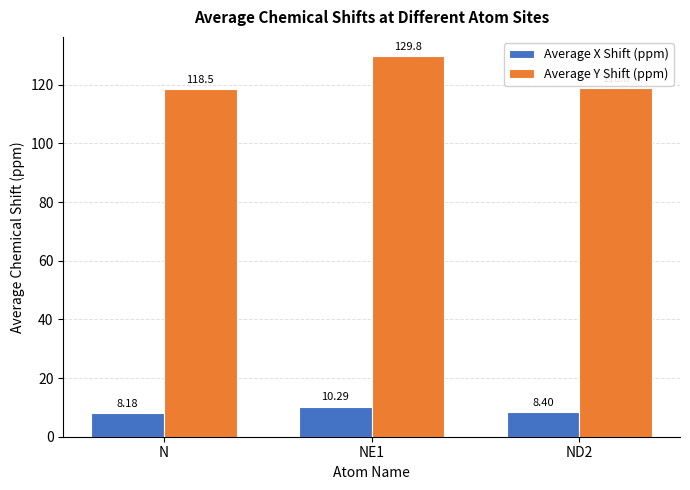

What are all the series names shown in the legend?

Average X Shift (ppm), Average Y Shift (ppm)